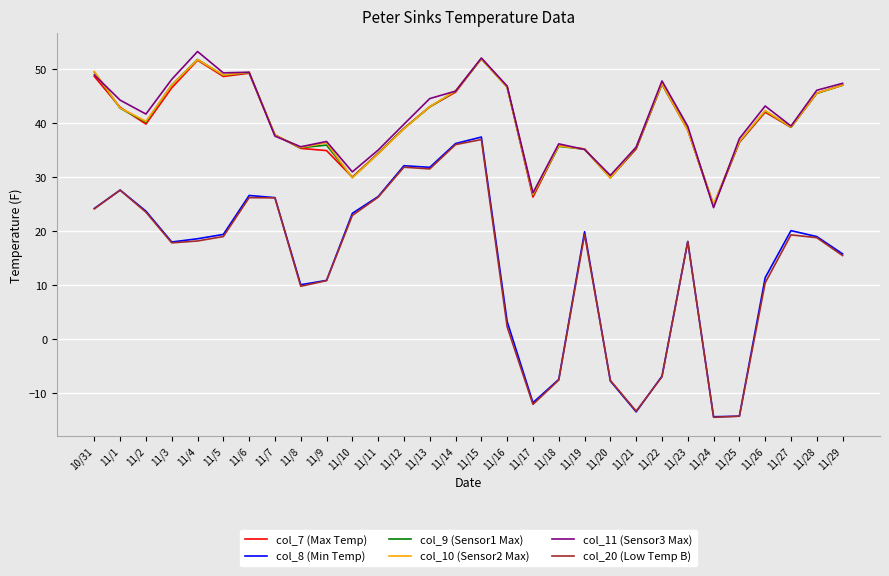

Between 10/31 and 11/23, which series saw the biggest shift?

col_10 (Sensor2 Max)